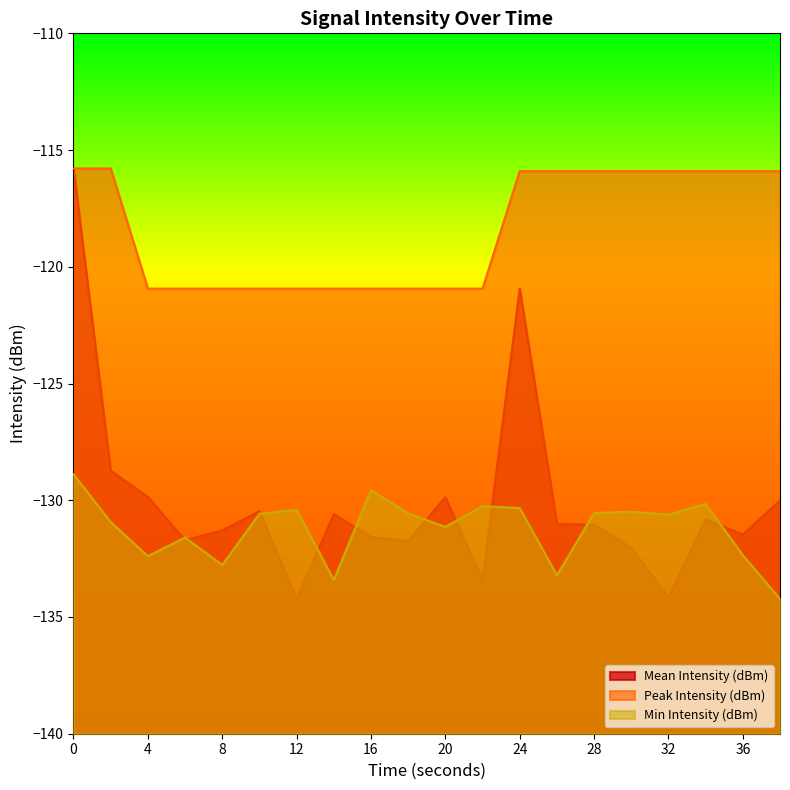

Reading left to right, list all the values displayed in this chart.

Mean Intensity (dBm): 0=-115.8	2=-128.7	4=-129.9	6=-131.7	8=-131.3	10=-130.5	12=-134.2	14=-130.6	16=-131.6	18=-131.7	20=-129.9	22=-133.4	24=-120.9	26=-131.0	28=-131.0	30=-132.0	32=-134.2	34=-130.8	36=-131.5	38=-130.0
Peak Intensity (dBm): 0=-115.8	2=-115.8	4=-120.9	6=-120.9	8=-120.9	10=-120.9	12=-120.9	14=-120.9	16=-120.9	18=-120.9	20=-120.9	22=-120.9	24=-115.9	26=-115.9	28=-115.9	30=-115.9	32=-115.9	34=-115.9	36=-115.9	38=-115.9
Min Intensity (dBm): 0=-128.9	2=-130.9	4=-132.4	6=-131.6	8=-132.8	10=-130.6	12=-130.4	14=-133.4	16=-129.6	18=-130.6	20=-131.1	22=-130.3	24=-130.3	26=-133.2	28=-130.5	30=-130.5	32=-130.6	34=-130.2	36=-132.4	38=-134.2